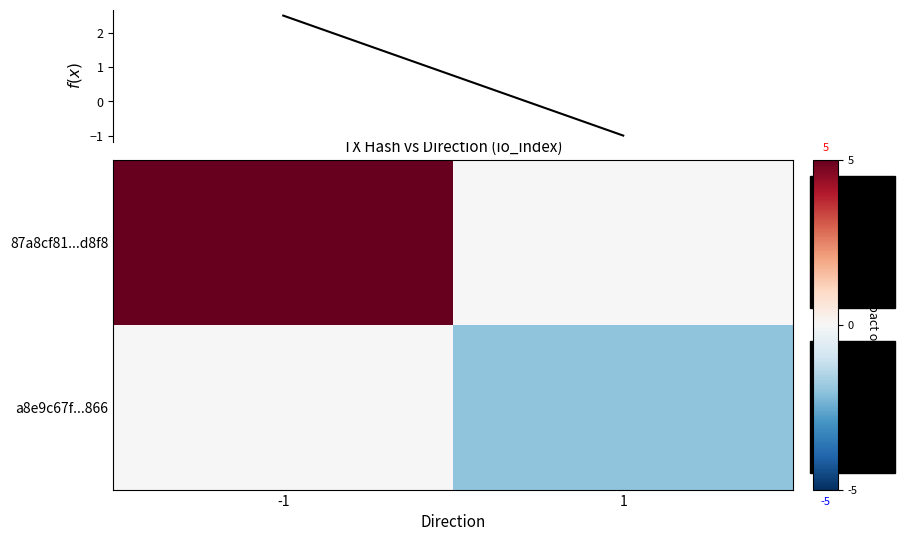

Which has a higher value, -1 or 1?

-1